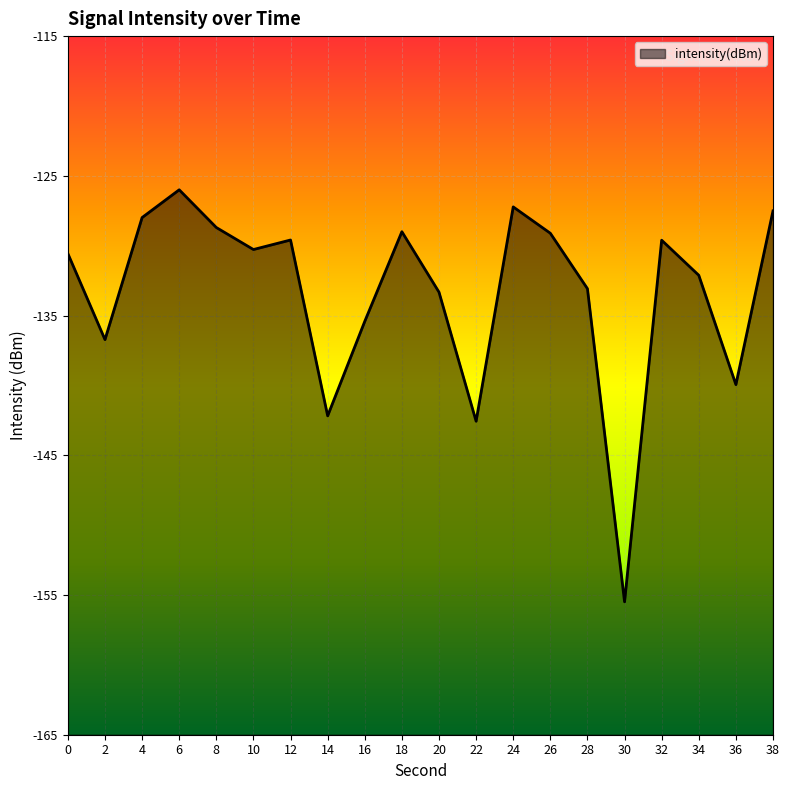

What is the sum of the values at 4 and 30?

-283.5